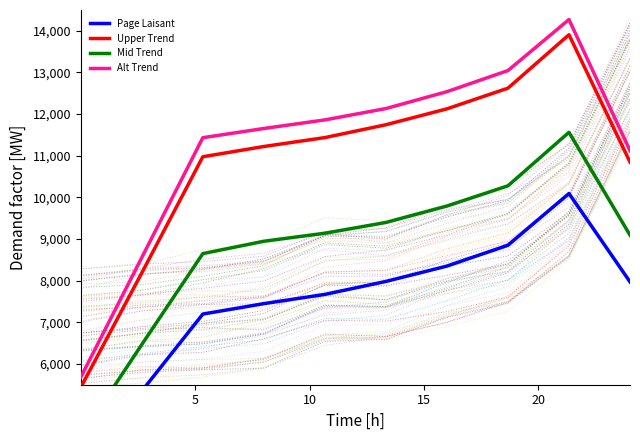

What is the highest value of the Alt Trend series?

14270.6